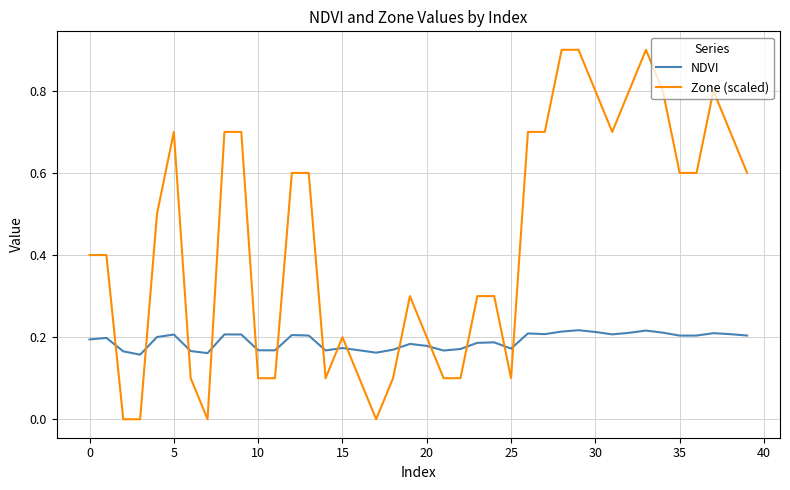

List the series in order of their overall mean, lowest first.

NDVI, Zone (scaled)